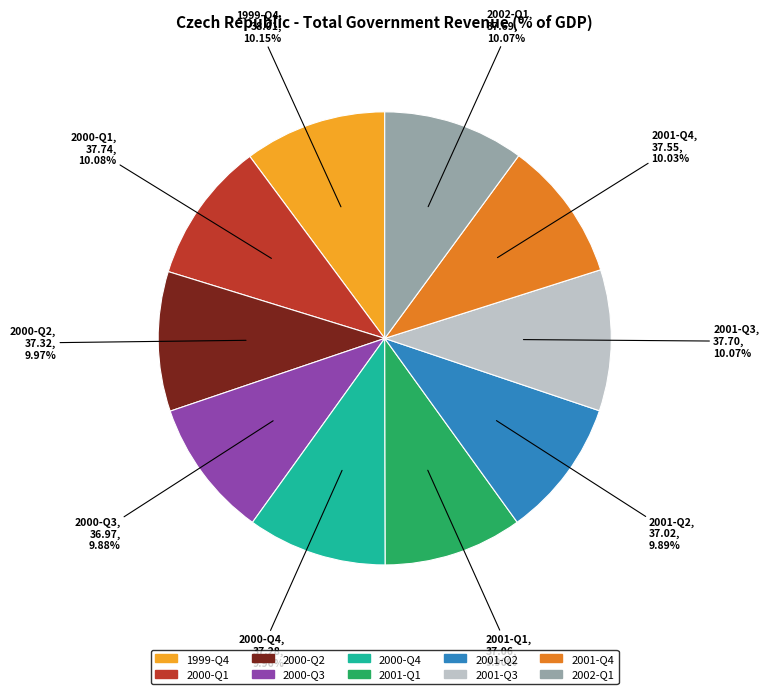

Does any single category account for the majority?

No